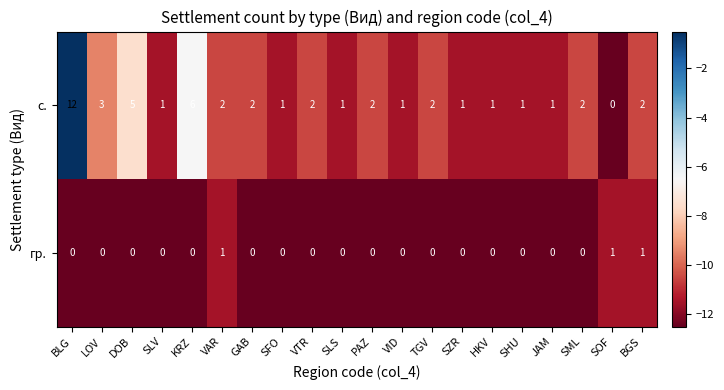

Is the value of гр. at LOV greater than the value of с. at TGV?

No